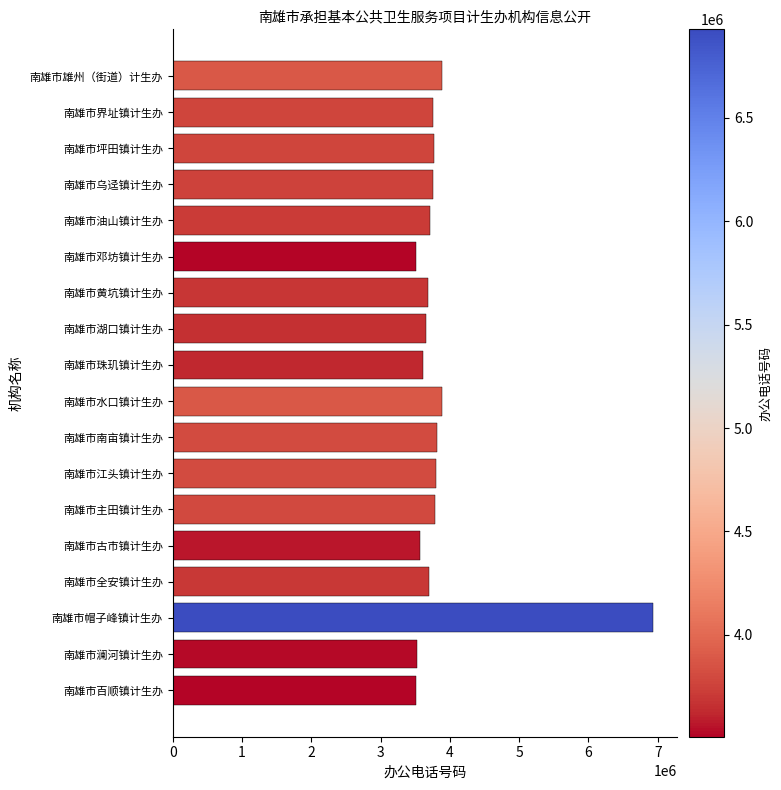

Which category has the highest value across all series?

南雄市帽子峰镇计生办